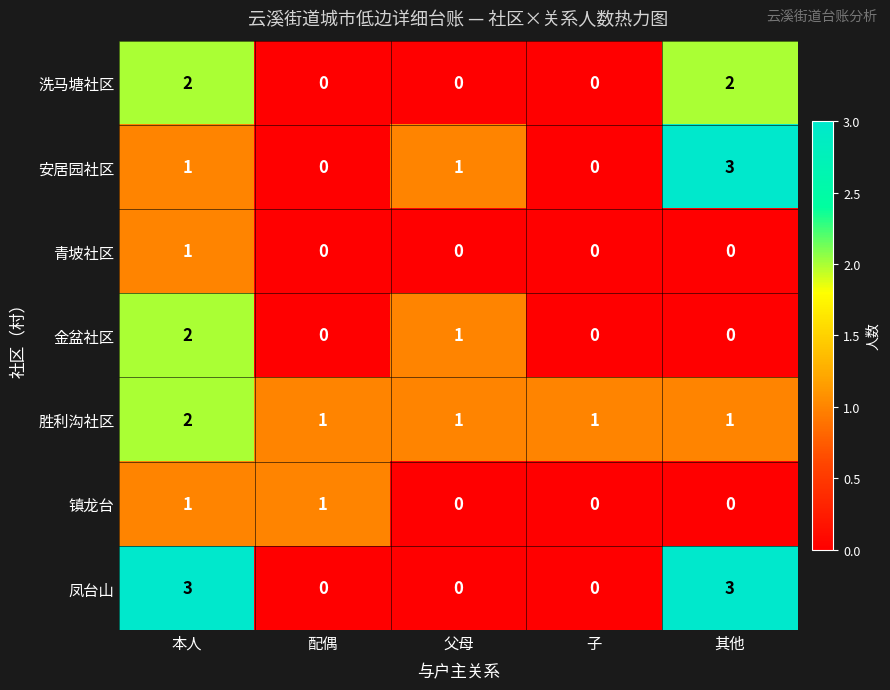

Is it true that 青坡社区 equals 0 at 其他?

True